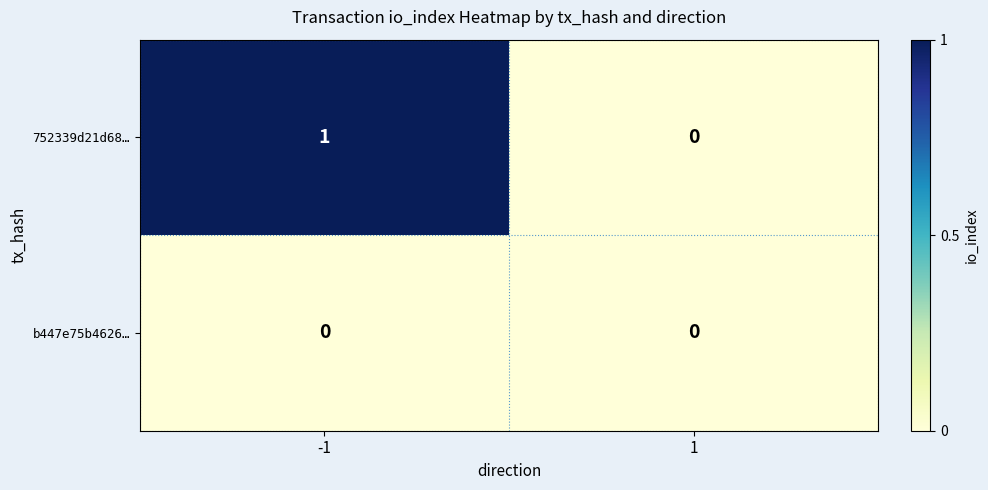

At -1, list the series in order from largest to smallest.

752339d21d68…, b447e75b4626…